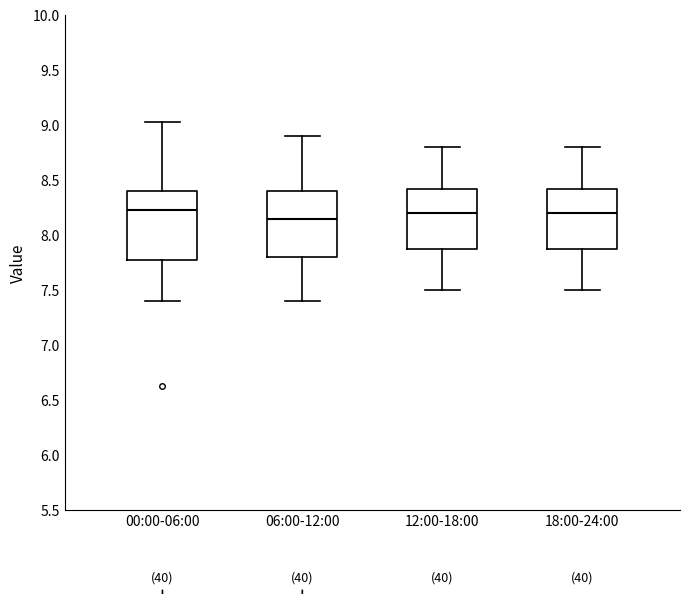

Which box has the lowest median line?

06:00-12:00